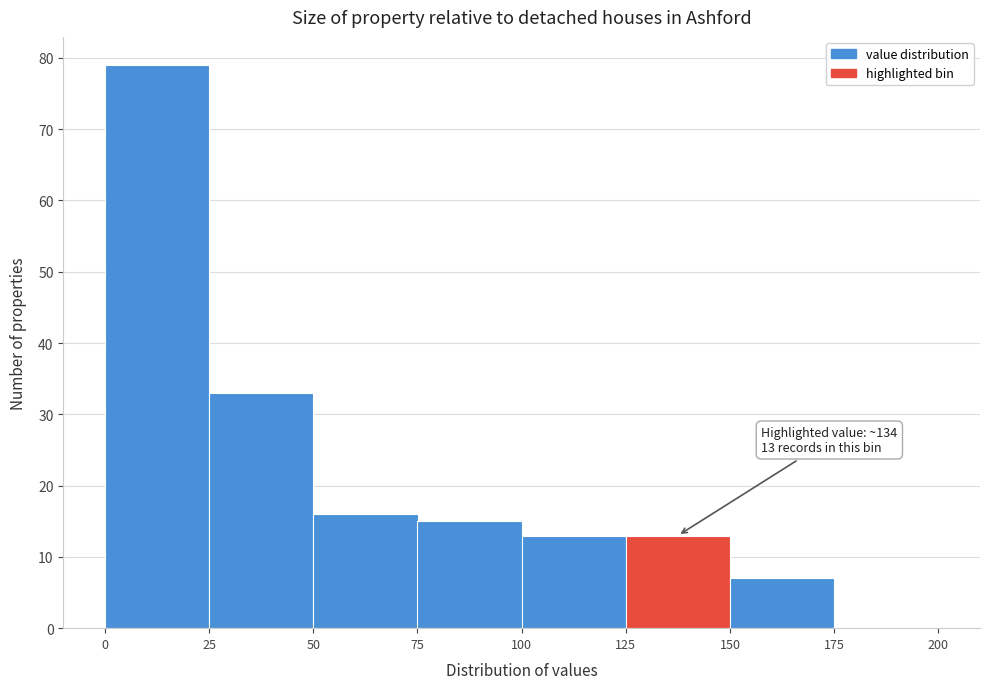

Over which range of the x-axis is the bar tallest?

0 to 25